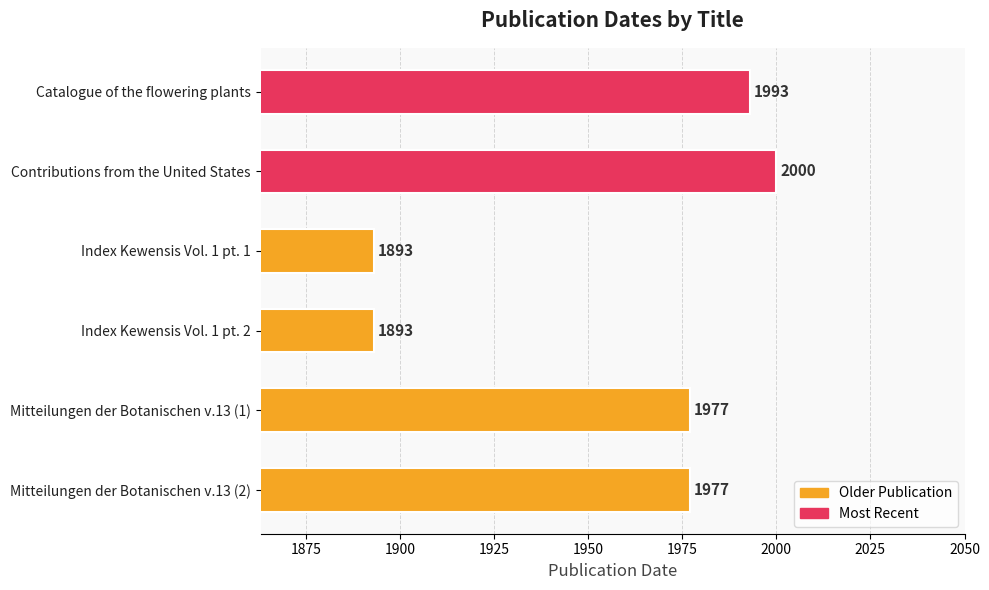

Between Mitteilungen der Botanischen v.13 (1) and Catalogue of the flowering plants, which is larger?

Catalogue of the flowering plants